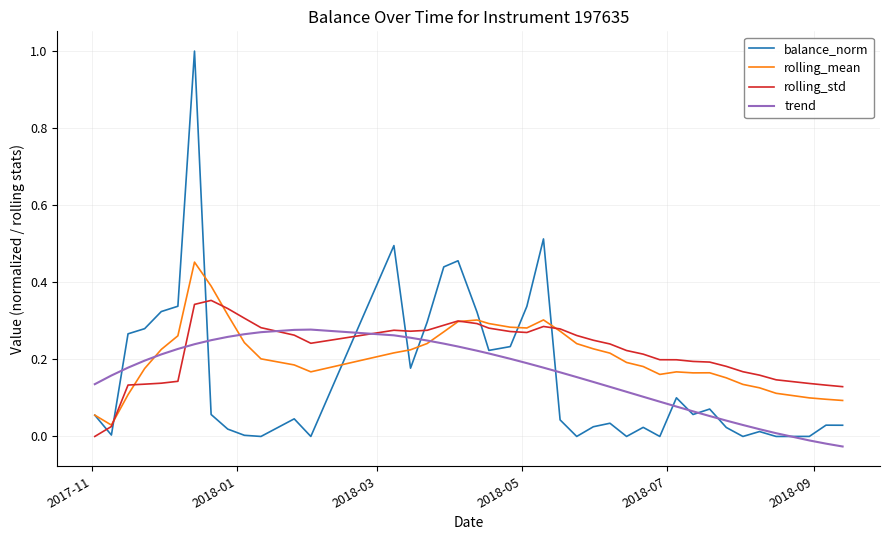

List the series in order of their peak value, lowest first.

trend, rolling_std, rolling_mean, balance_norm